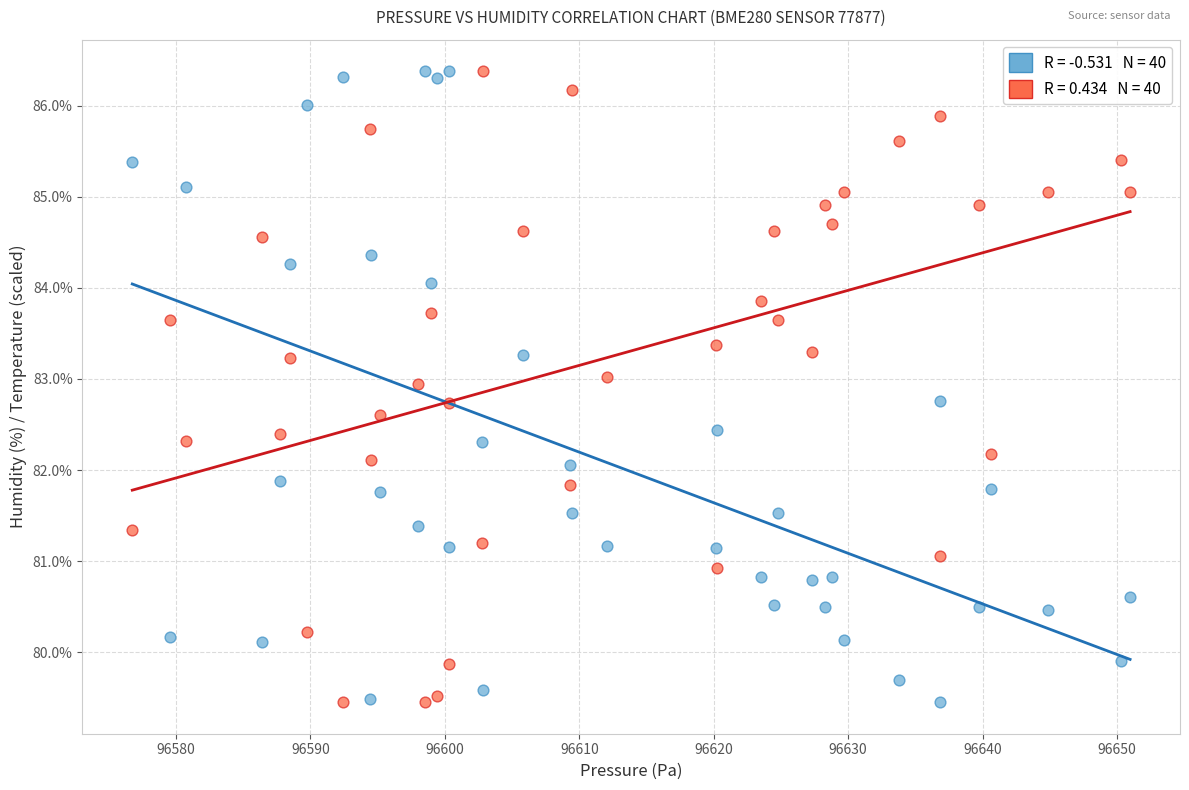

Across all data points, what is the range of X values (max minus min)?

74.2